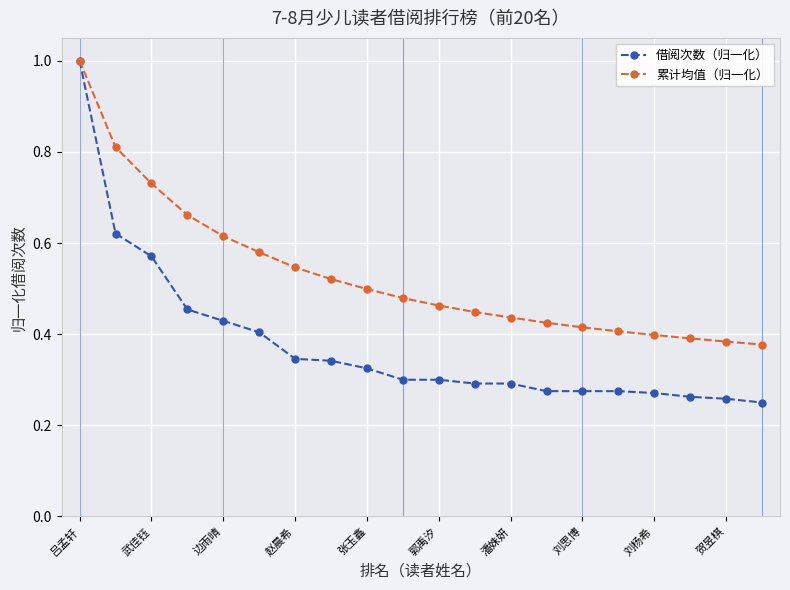

List the series in order of their overall mean, highest first.

累计均值（归一化）, 借阅次数（归一化）